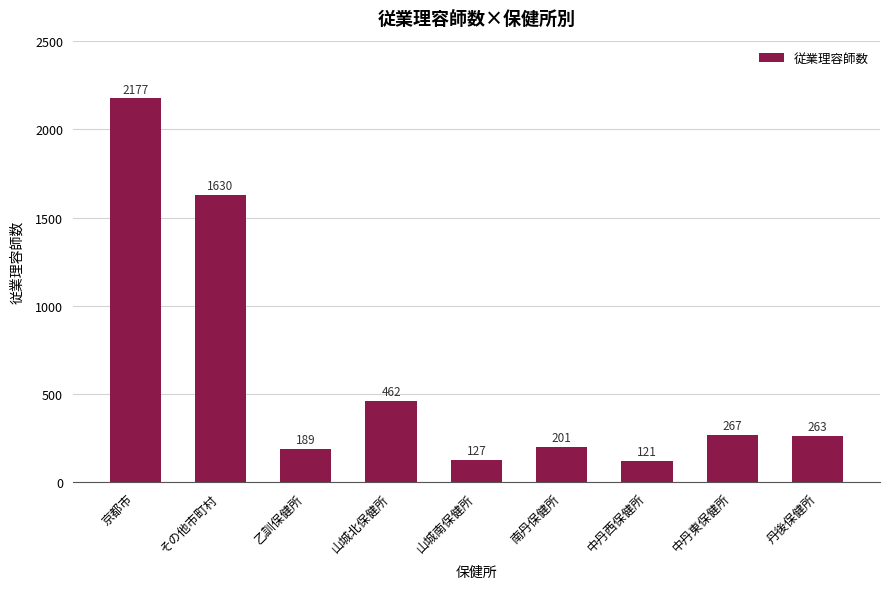

Rank the categories by value from highest to lowest.

京都市, その他市町村, 山城北保健所, 中丹東保健所, 丹後保健所, 南丹保健所, 乙訓保健所, 山城南保健所, 中丹西保健所